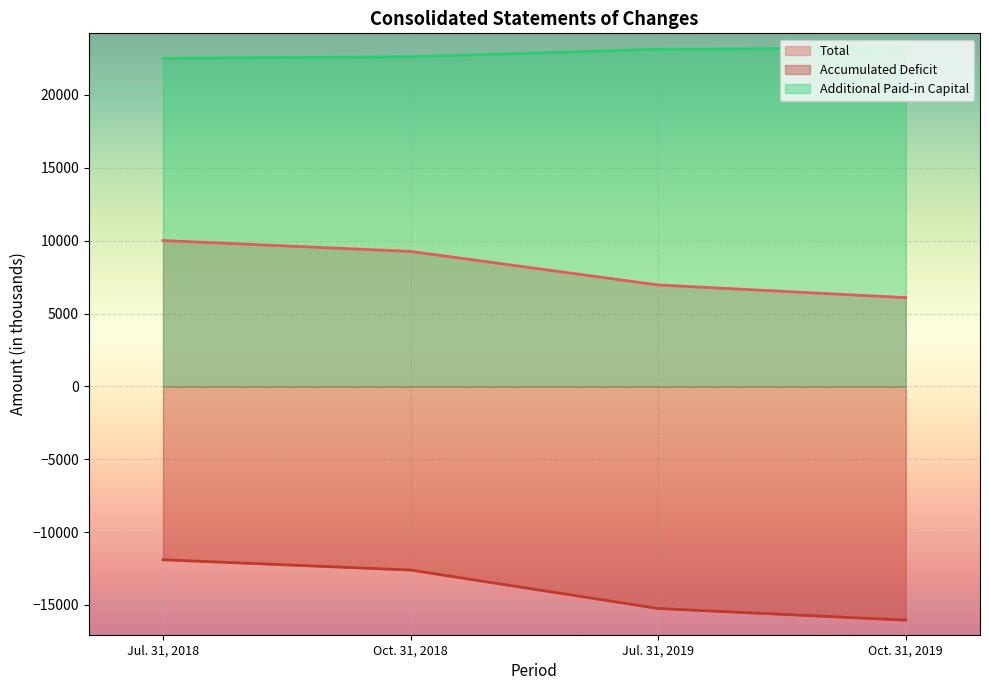

Reading left to right, extract all data points from this chart.

Total: Jul. 31, 2018=10010	Oct. 31, 2018=9263	Jul. 31, 2019=6960	Oct. 31, 2019=6092
Accumulated Deficit: Jul. 31, 2018=-11899	Oct. 31, 2018=-12605	Jul. 31, 2019=-15243	Oct. 31, 2019=-16044
Additional Paid-in Capital: Jul. 31, 2018=22508	Oct. 31, 2018=22629	Jul. 31, 2019=23131	Oct. 31, 2019=23229